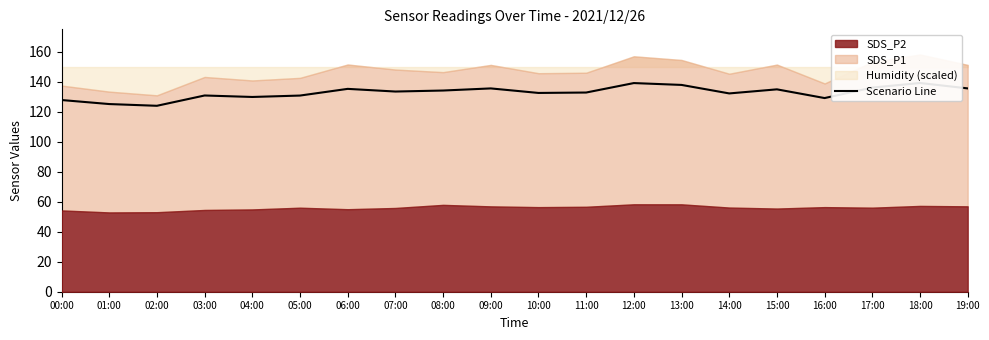

What is the change in value from 08:00 to 09:00?

+1.4